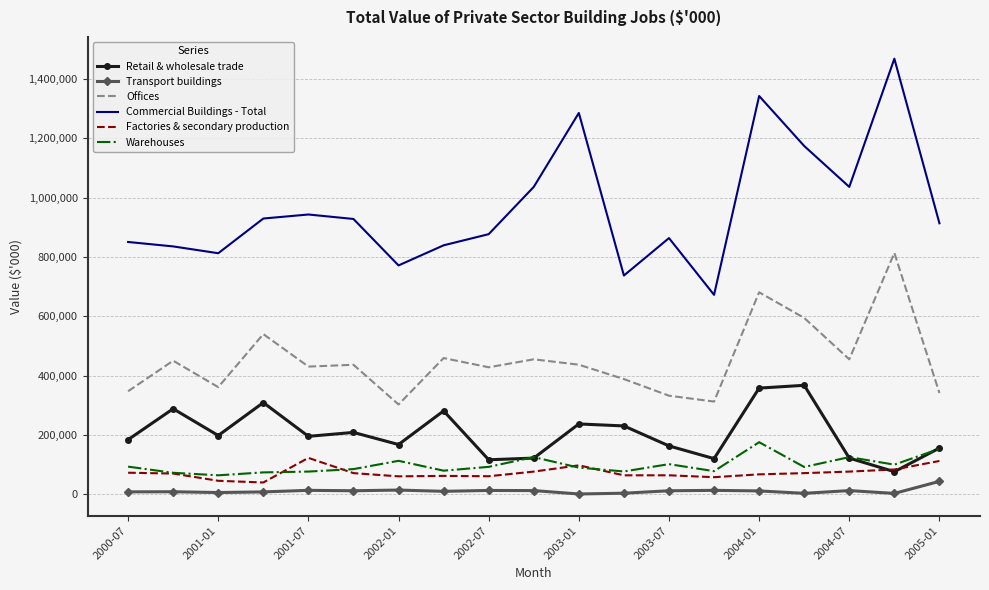

Which series has the widest spread of values?

Commercial Buildings - Total